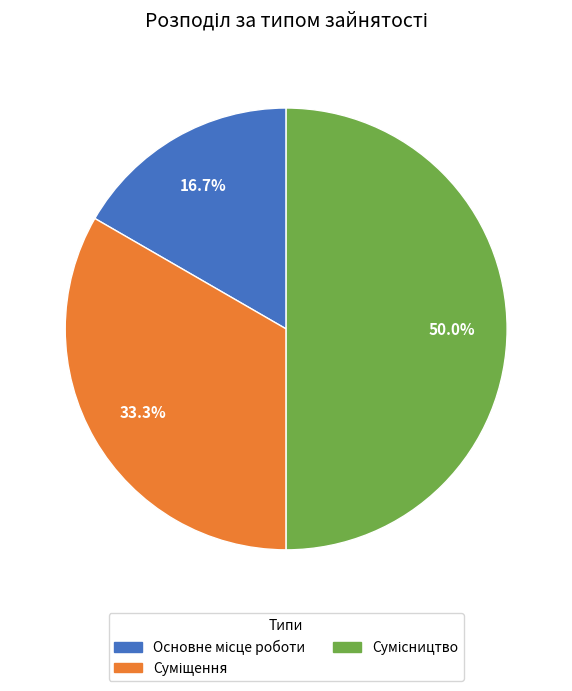

Is it true that Сумісництво is 50% of the pie?

True